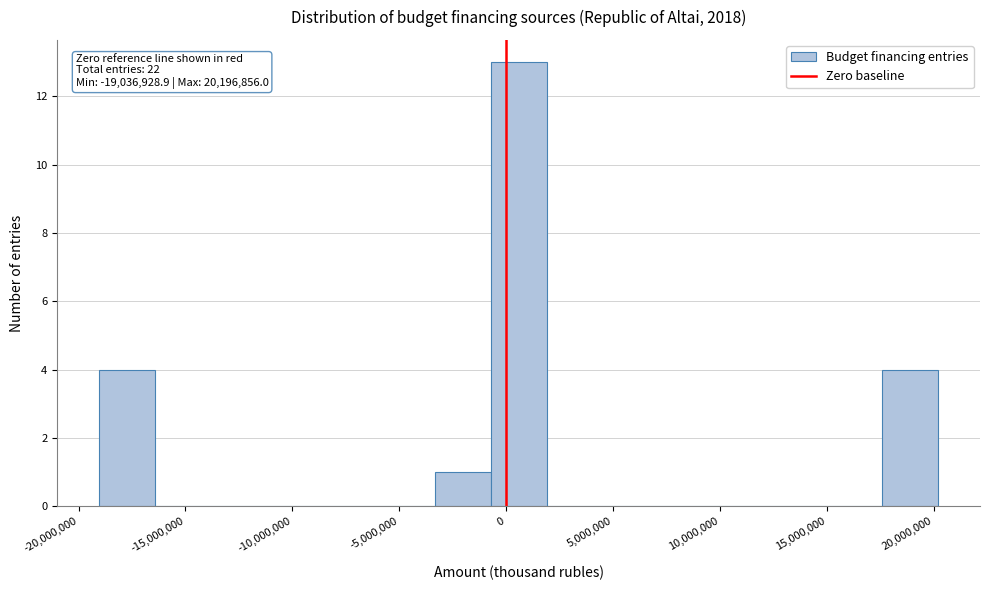

Which range on the x-axis has the tallest bar?

-500000 to 2000000